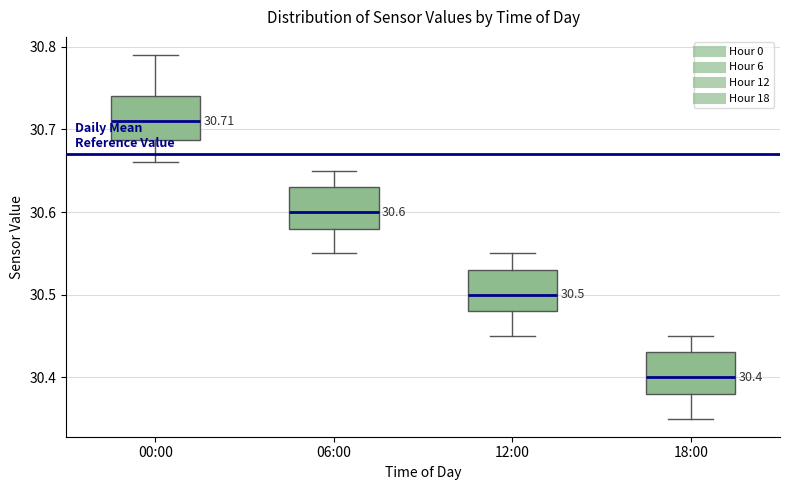

Which box has the lowest median line?

18:00